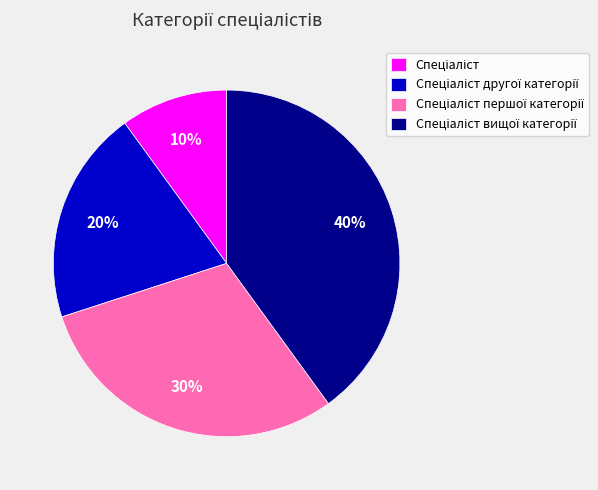

Does any single category account for the majority?

No